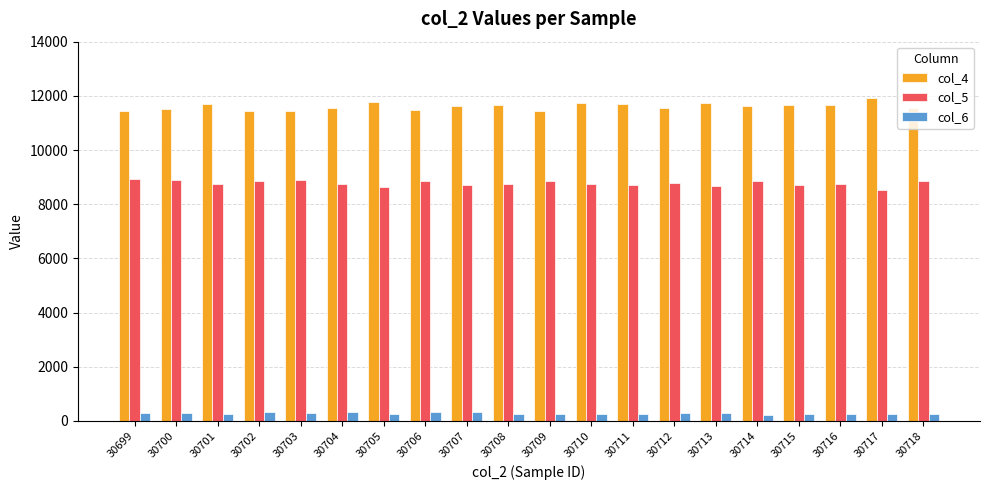

What is the spread (max minus min) of values at 30712?

11268